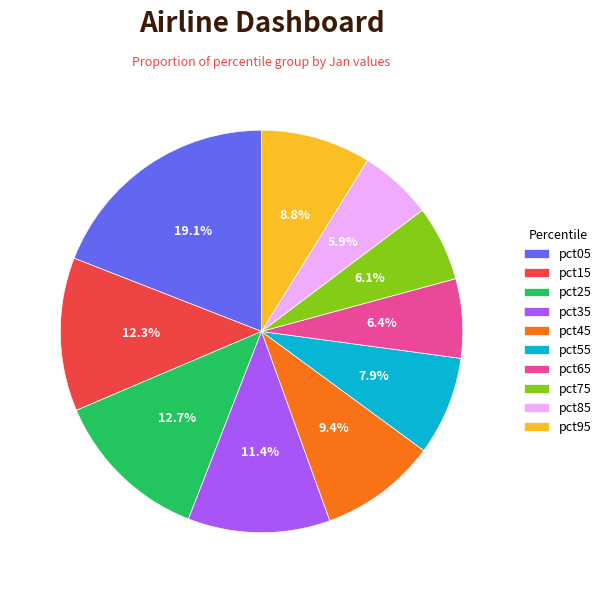

To the nearest percent, what is the difference between the pct05 and pct15 slice percentages?

7%